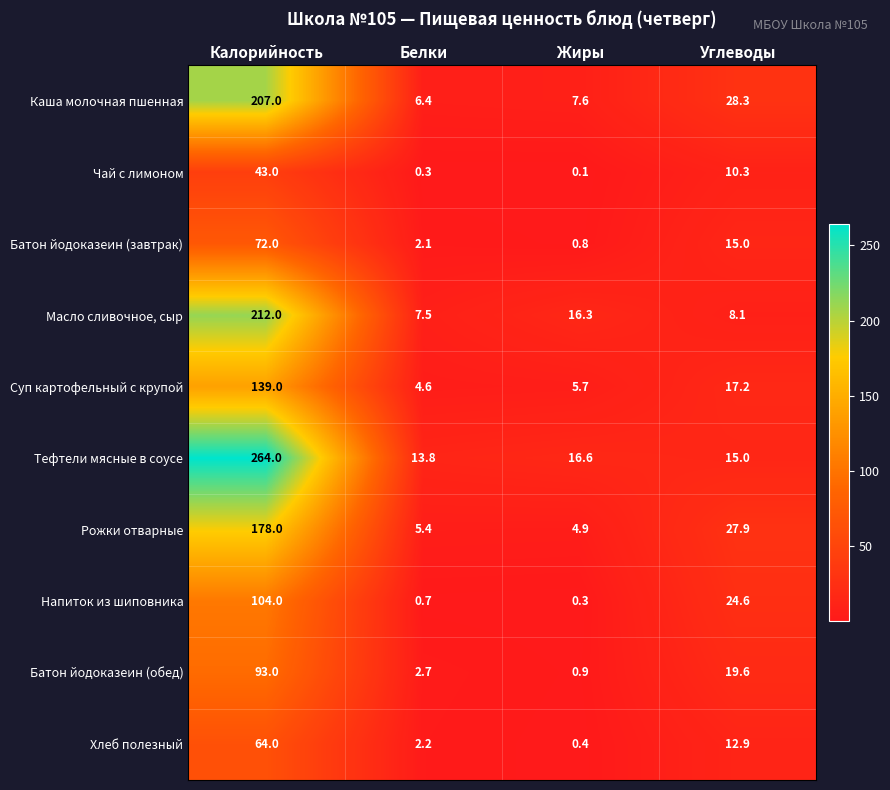

At which category is the sum across all series the highest?

Калорийность